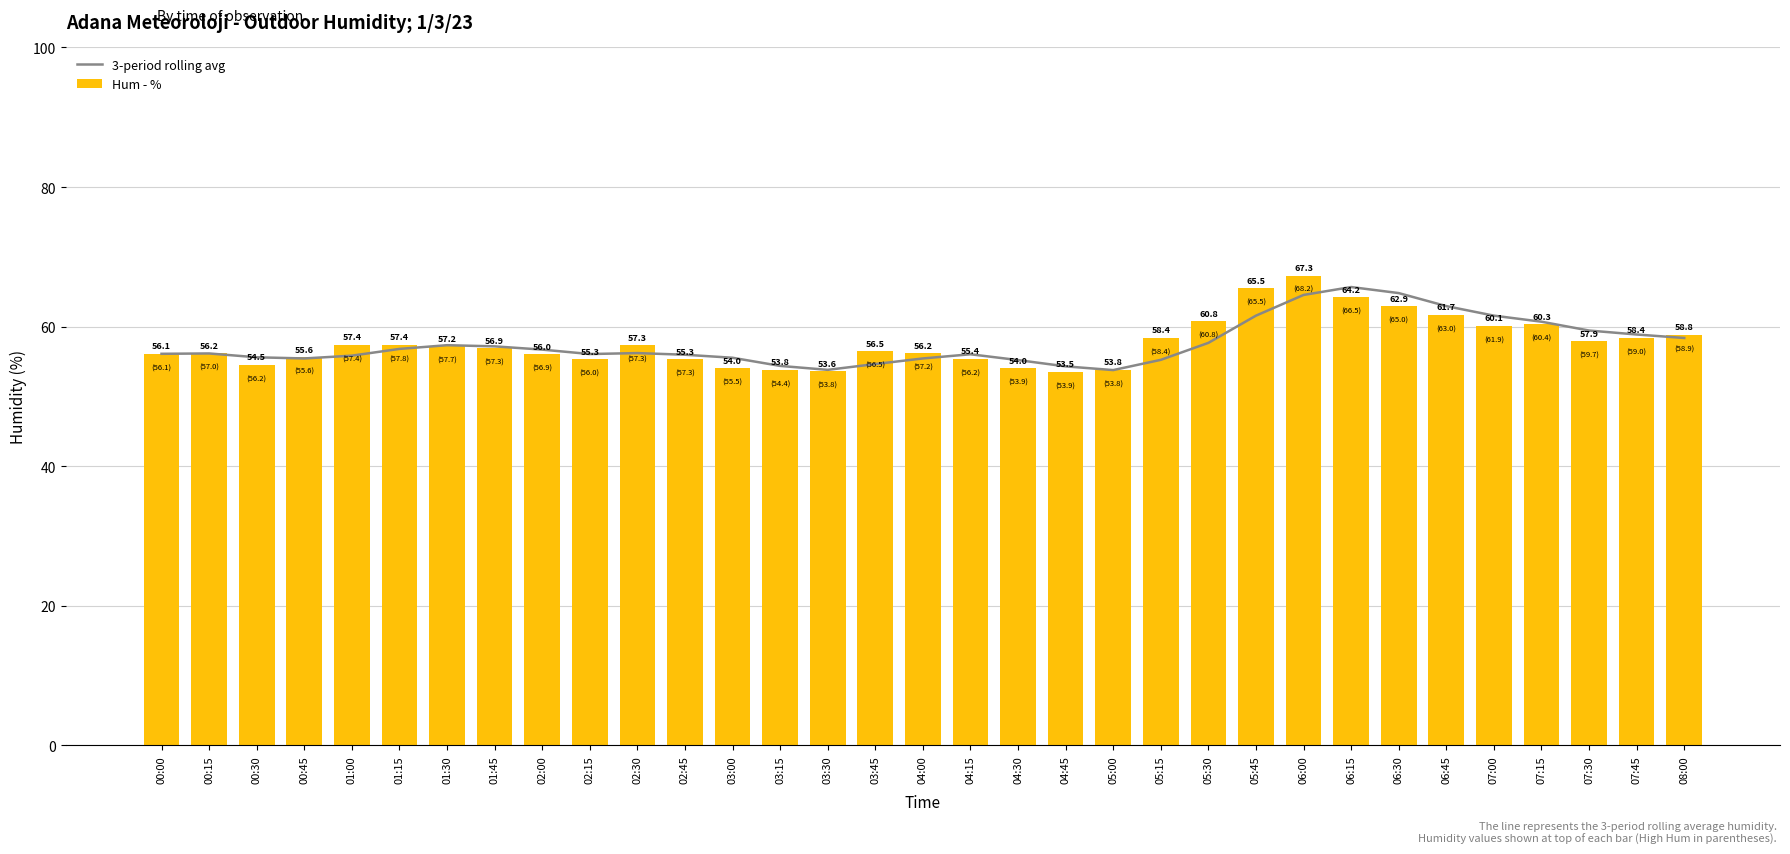

Is the value of Hum - % at 02:45 greater than the value of 3-period rolling avg at 01:15?

No